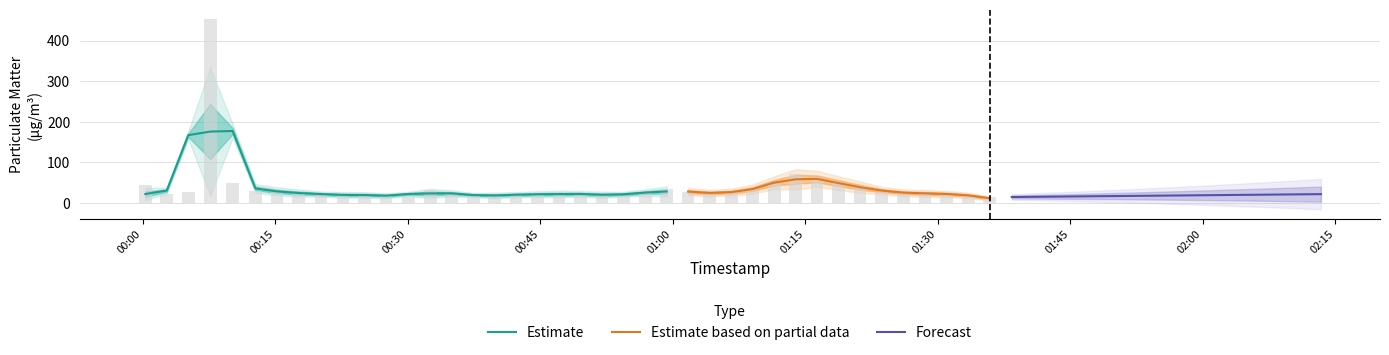

At how many categories does at least one series exceed 181?

1